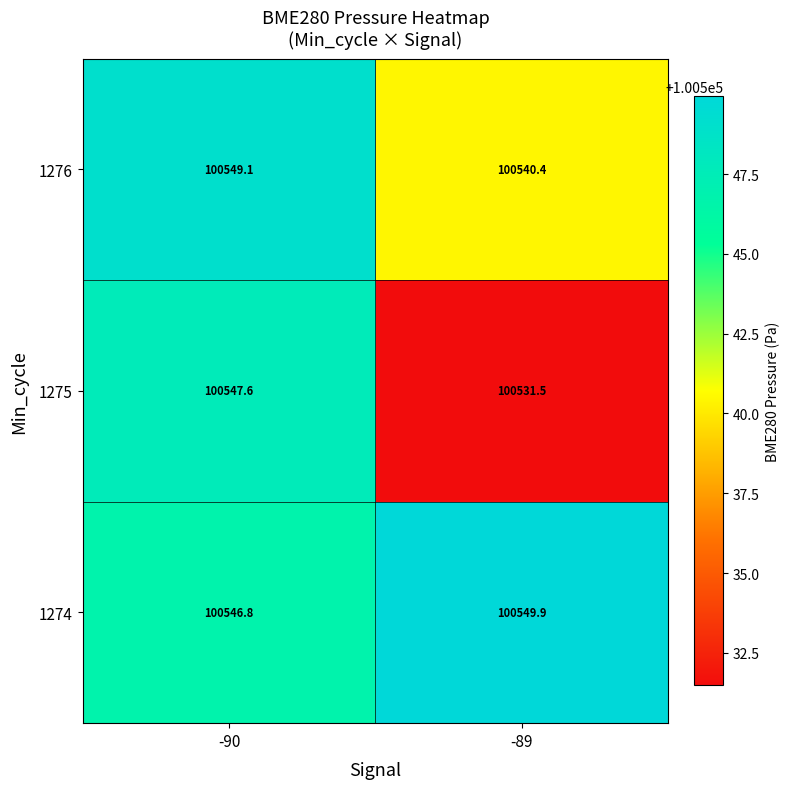

The 1274 series shows 49088.1 at -90. True or false?

False